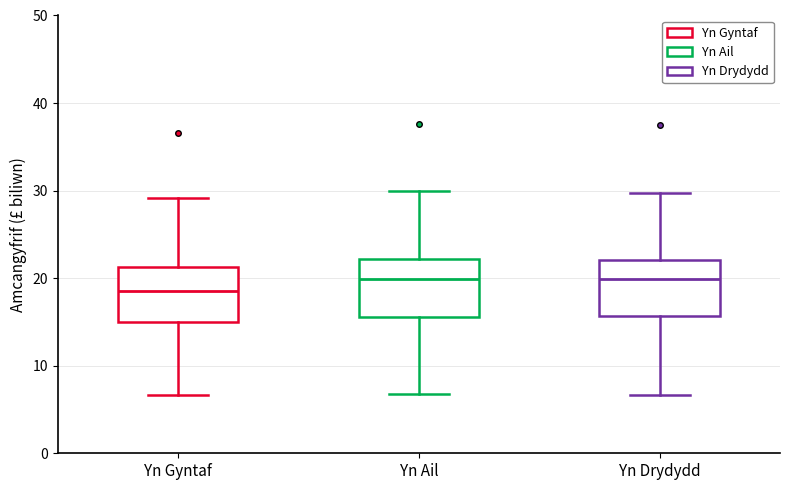

Where is the upper edge of the box for Yn Gyntaf on the y-axis? The values are not printed on the chart, so give them approximately, as read against the axis.

21